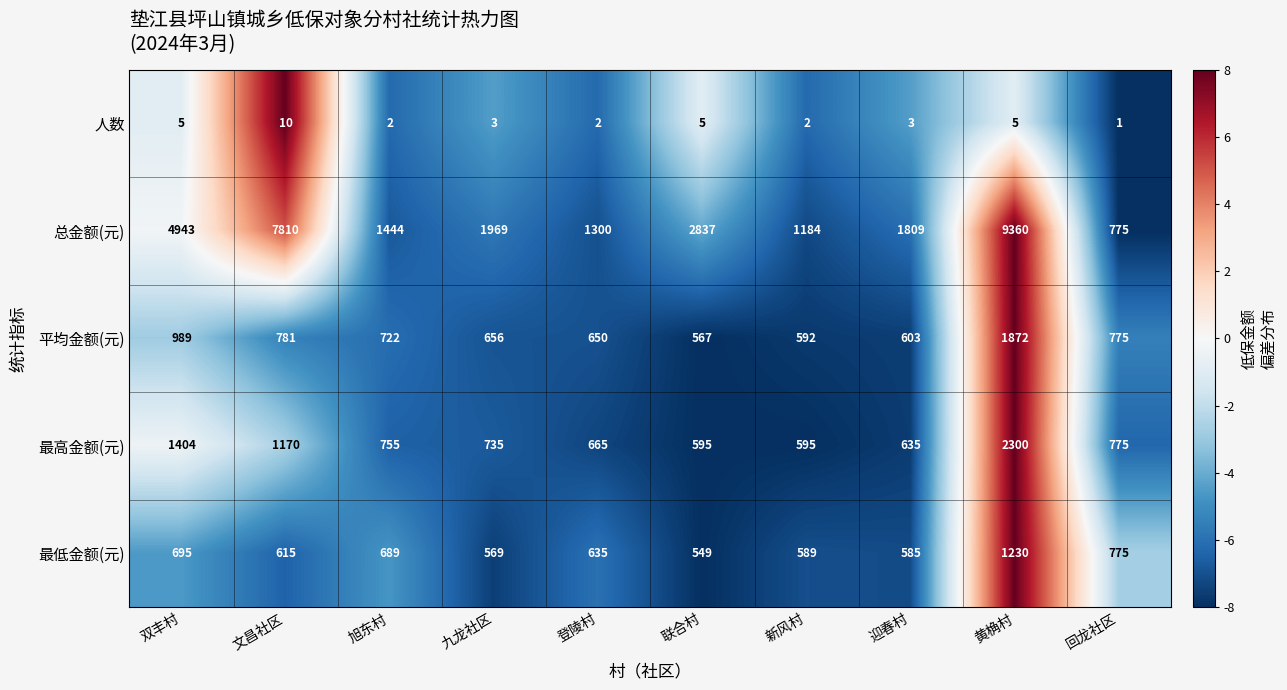

What is the sum of the 最低金额(元) values at 双丰村 and 文昌社区?

1310